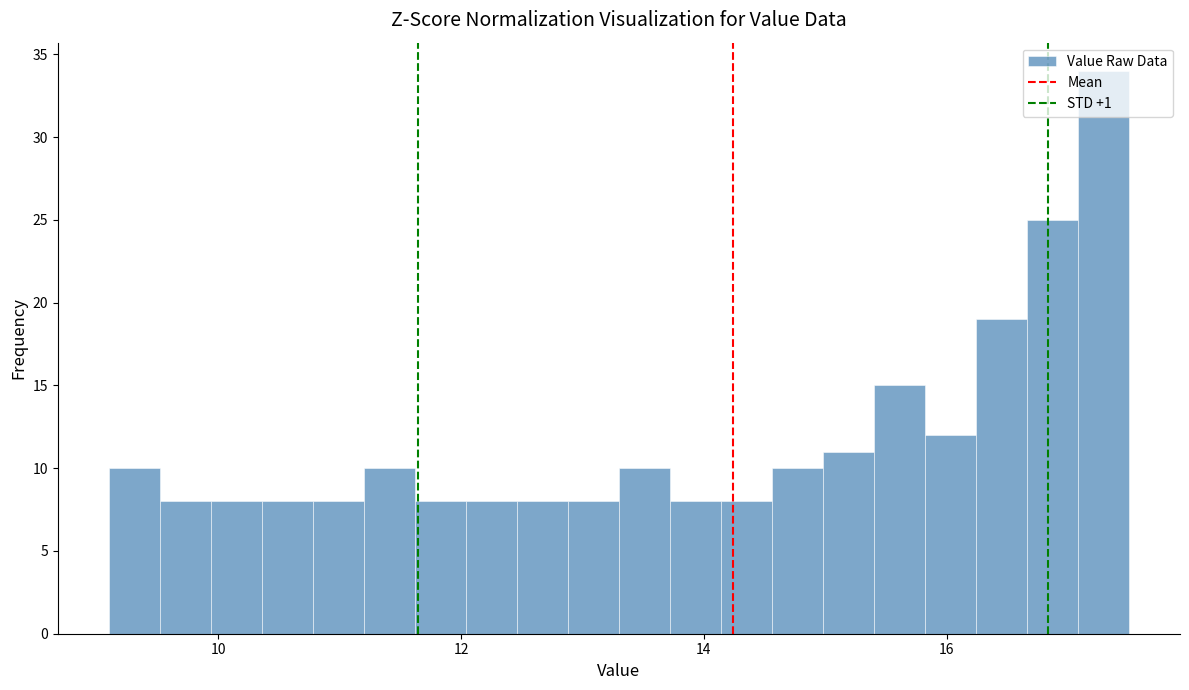

Around what value on the x-axis is the tallest bar? Give the approximate position of its centre, as read against the axis.

17.2